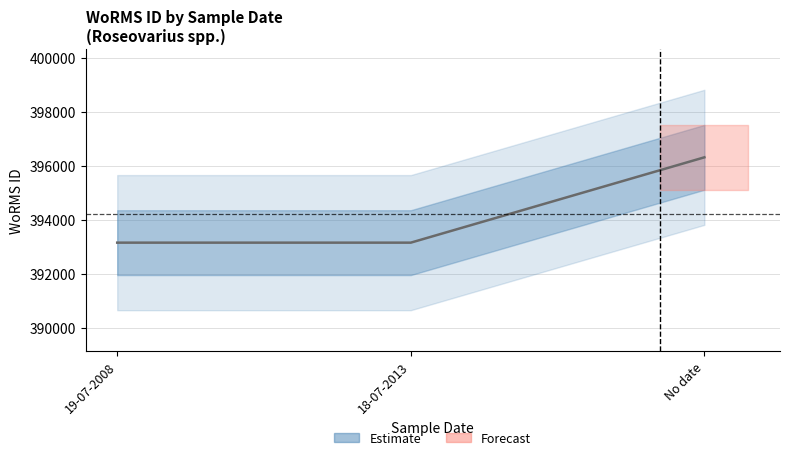

Reading right to left, transcribe all the data shown in this chart.

396317	393159	393159